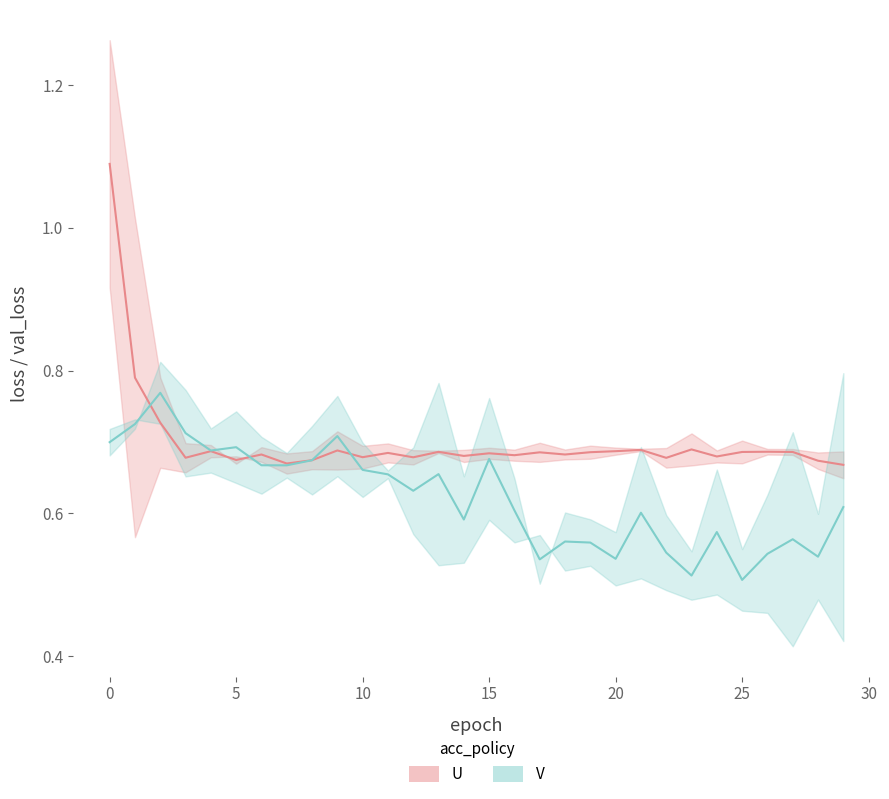

What is the difference between the maximum and minimum values in the val_loss_model1 series?

0.3